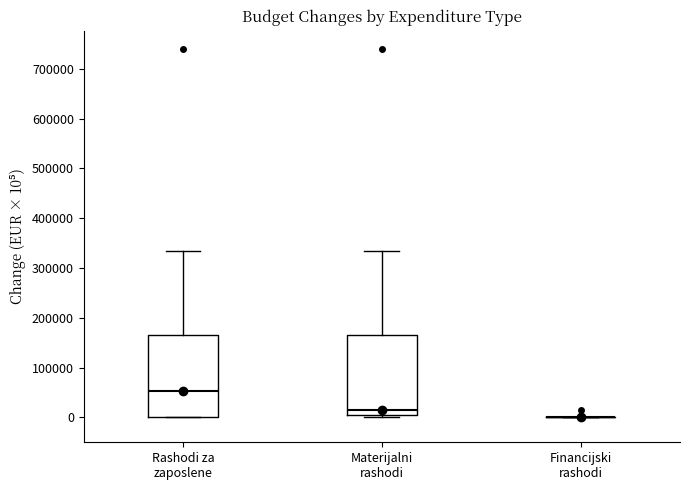

Reading left to right, transcribe this box plot: for each box, give where its median line is, the range the box spans, and where its two whiskers end, as read against the y-axis. The values are not printed on the chart, so give them approximately, as read against the axis.

Rashodi za zaposlene: median 50000, box 0 to 160000, whiskers 0 to 330000
Materijalni rashodi: median 10000 (just above the box's lower edge), box 10000 to 160000, whiskers 0 to 330000
Financijski rashodi: box collapsed to a line at 0, whiskers 0 to 0